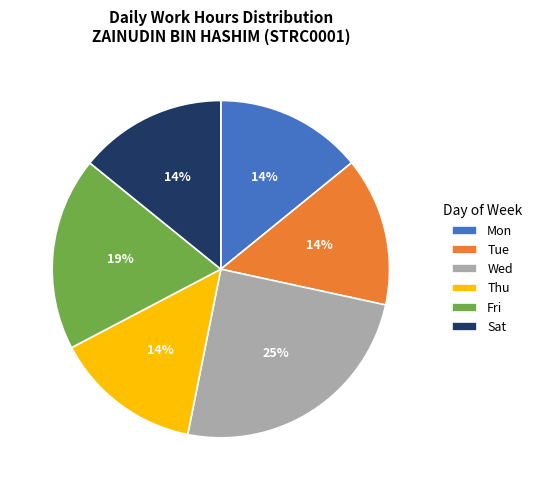

Combined, do Wed and Tue account for over 50%?

No